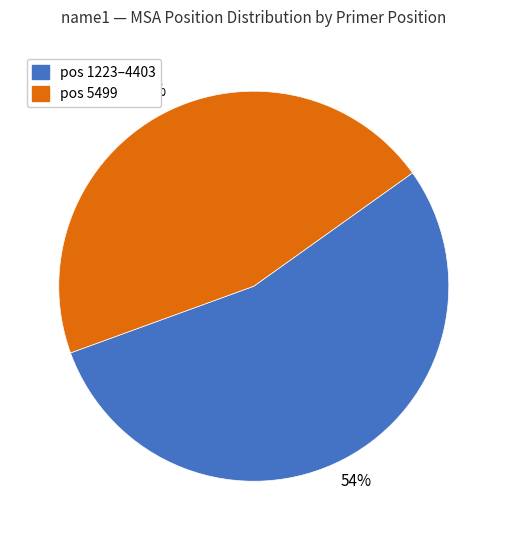

How many segments does this pie chart have?

2